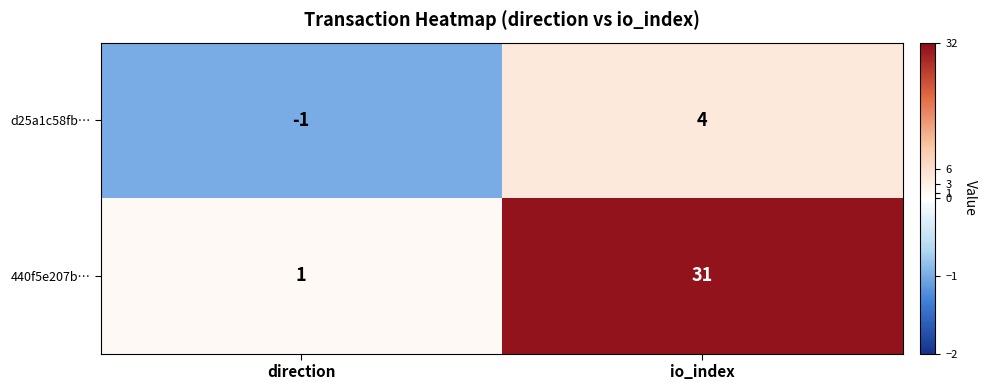

At how many categories does at least one series exceed 15?

1